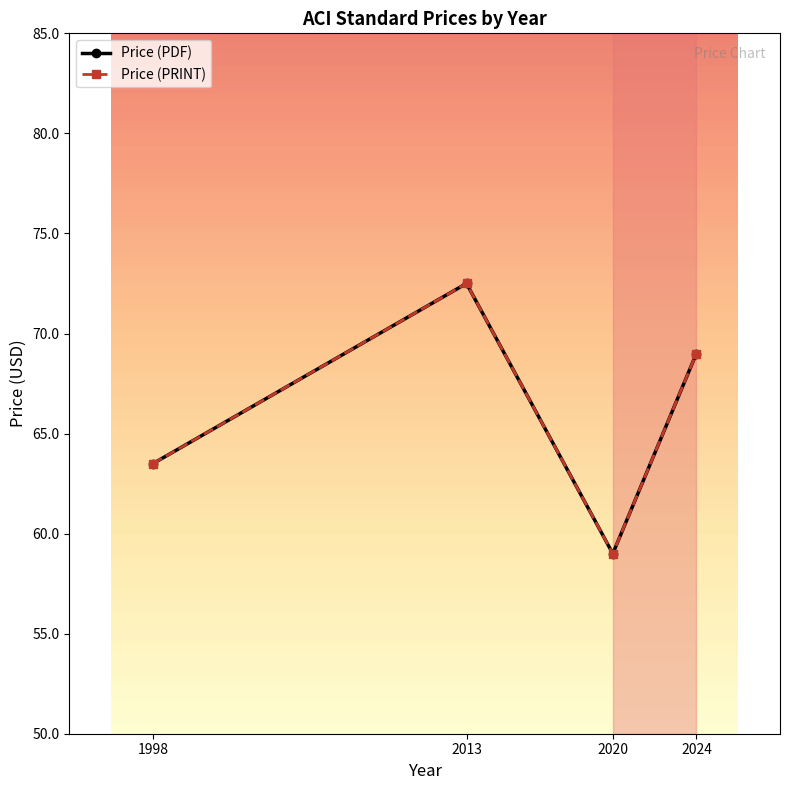

What is the difference between the Price (PDF) values at 1998 and 2013?

9.0